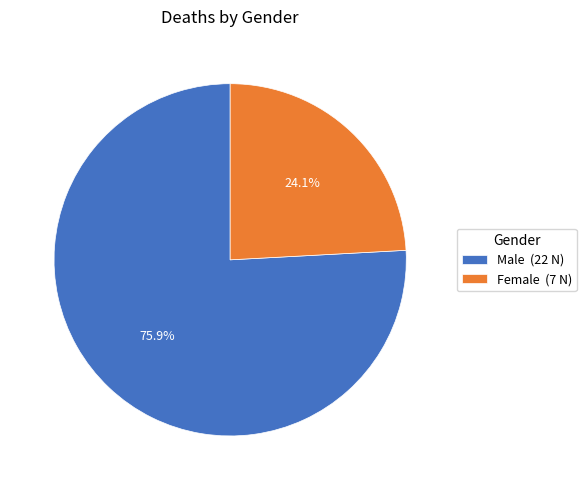

How many segments does this pie chart have?

2